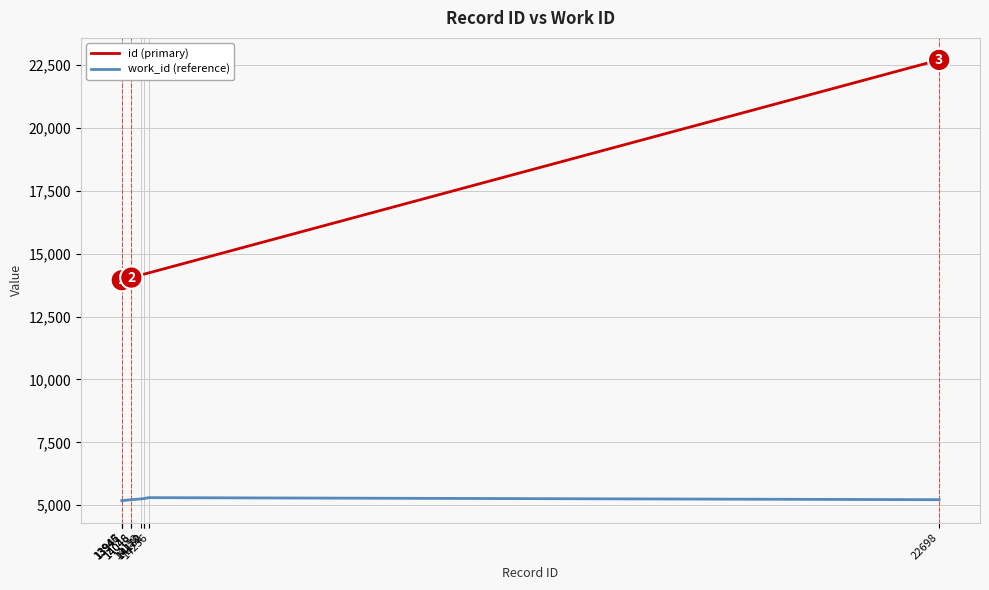

Which series has the largest total across all categories?

id (primary)